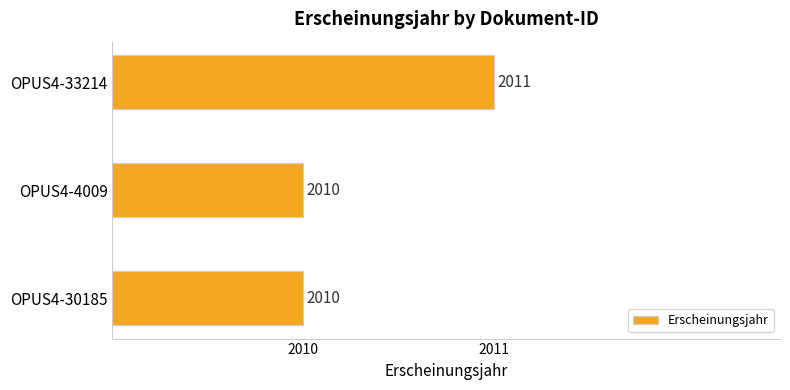

What is the ratio of the value at OPUS4-4009 to the value at OPUS4-33214?

1.0